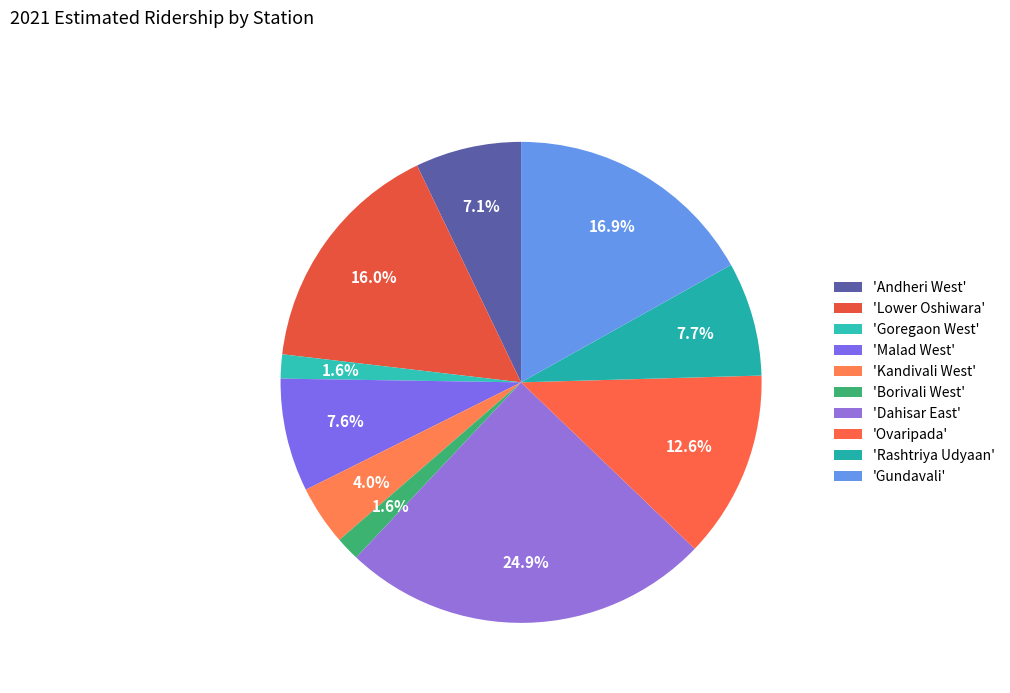

Which slice is the smallest?

Borivali West